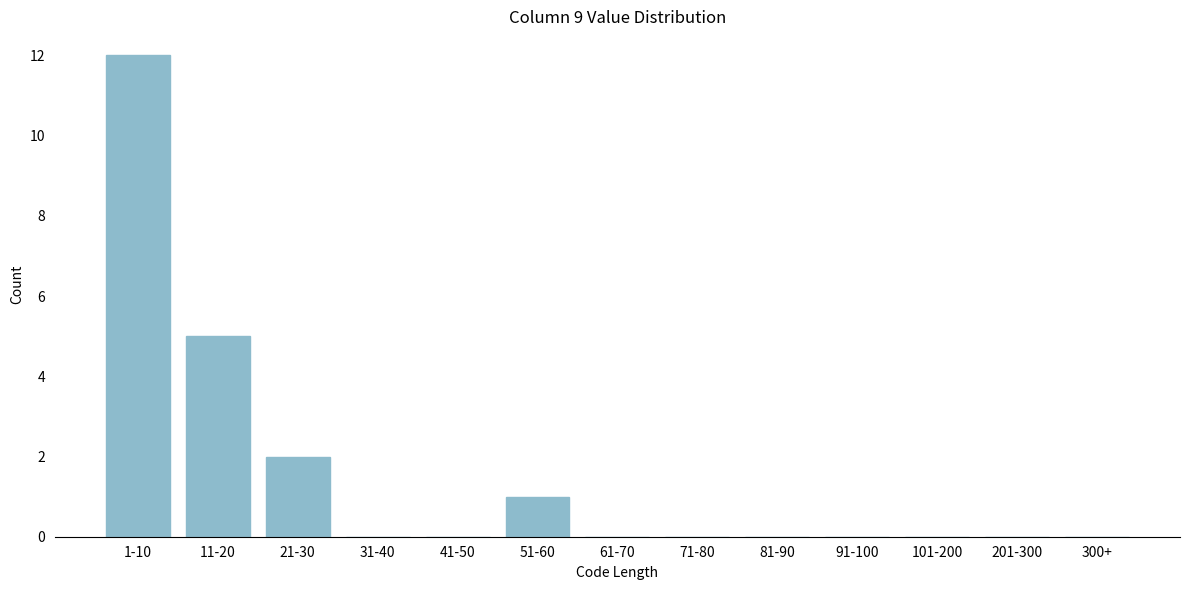

Reading left to right, transcribe all the data shown in this chart.

1-10=12	11-20=5	21-30=2	31-40=0	41-50=0	51-60=1	61-70=0	71-80=0	81-90=0	91-100=0	101-200=0	201-300=0	300+=0